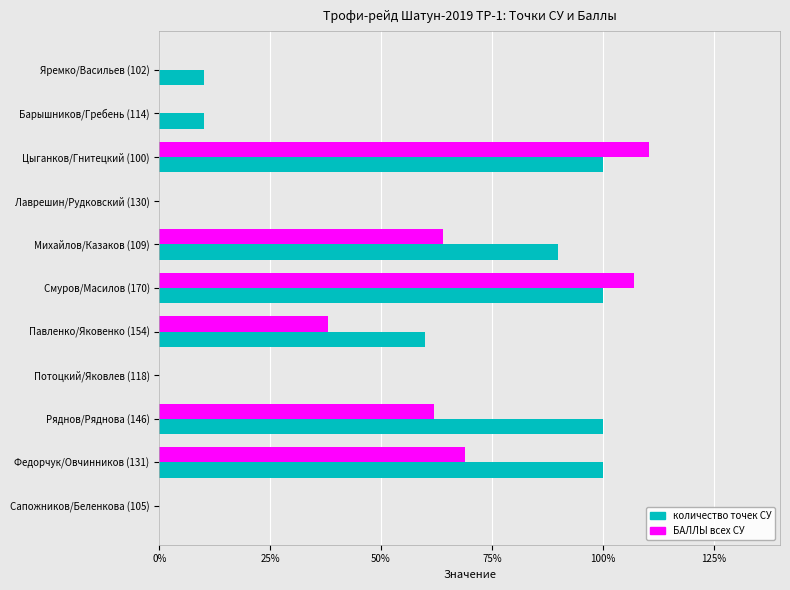

Which category has the highest value across all series?

Цыганков/Гнитецкий (100)